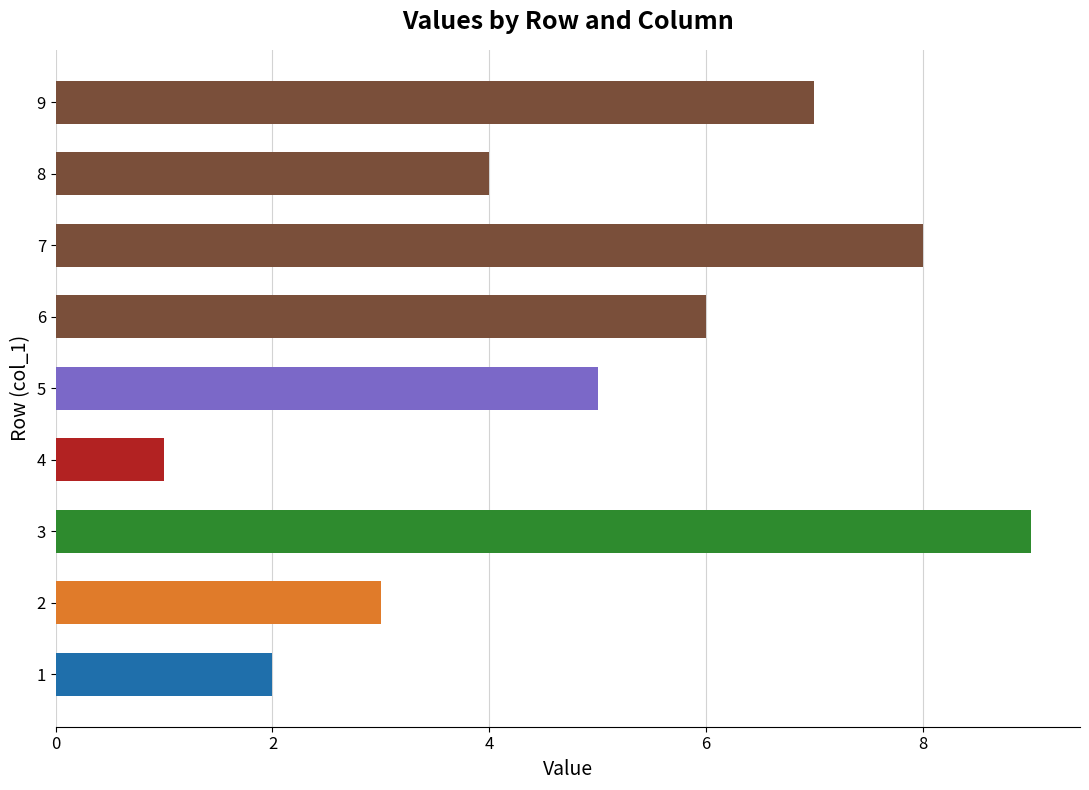

How many values are between 3 and 7?

5